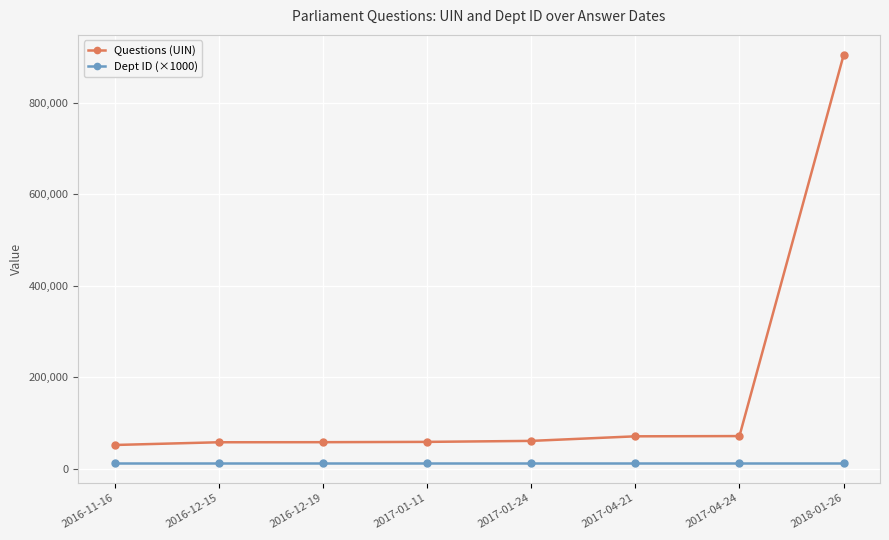

True or false: Dept ID (×1000) and Questions (UIN) cross at least once.

False